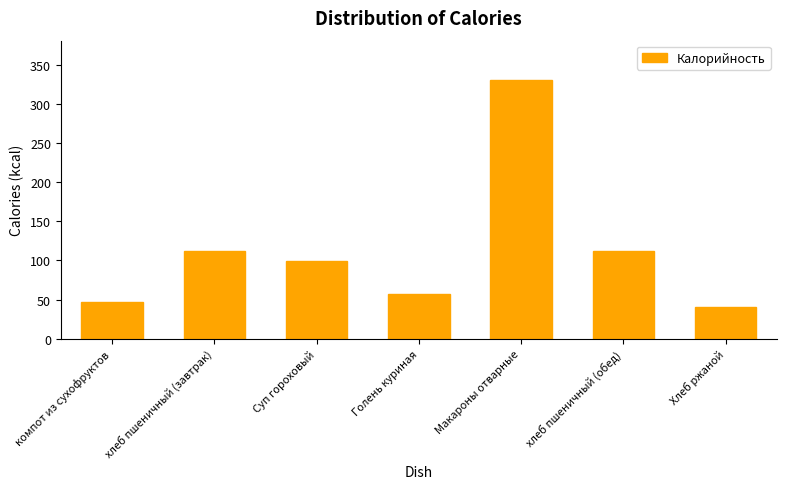

At which label does the data first exceed 98?

хлеб пшеничный (завтрак)